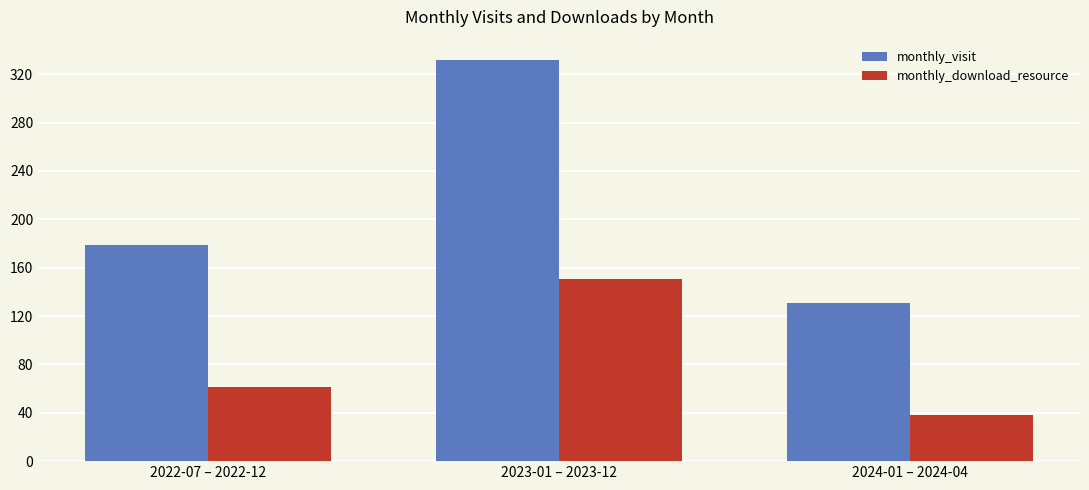

How many bars are there in total?

6